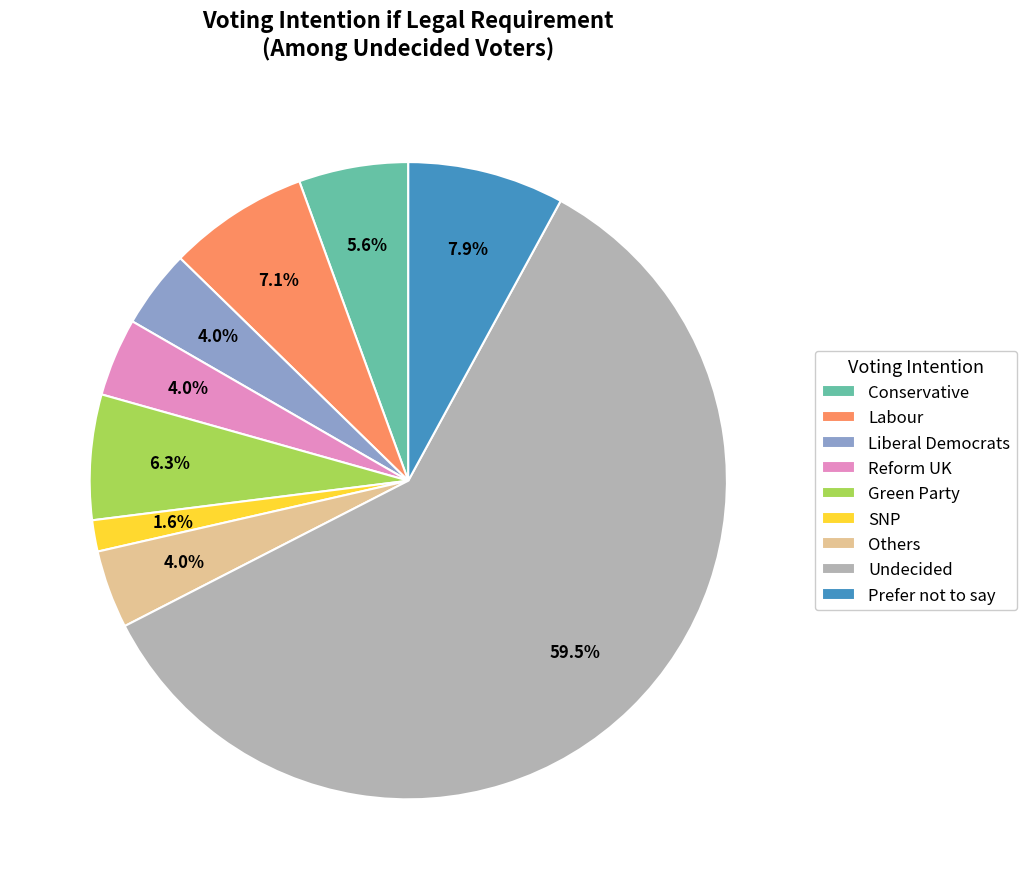

What percentage do Labour and SNP together represent?

8.7%